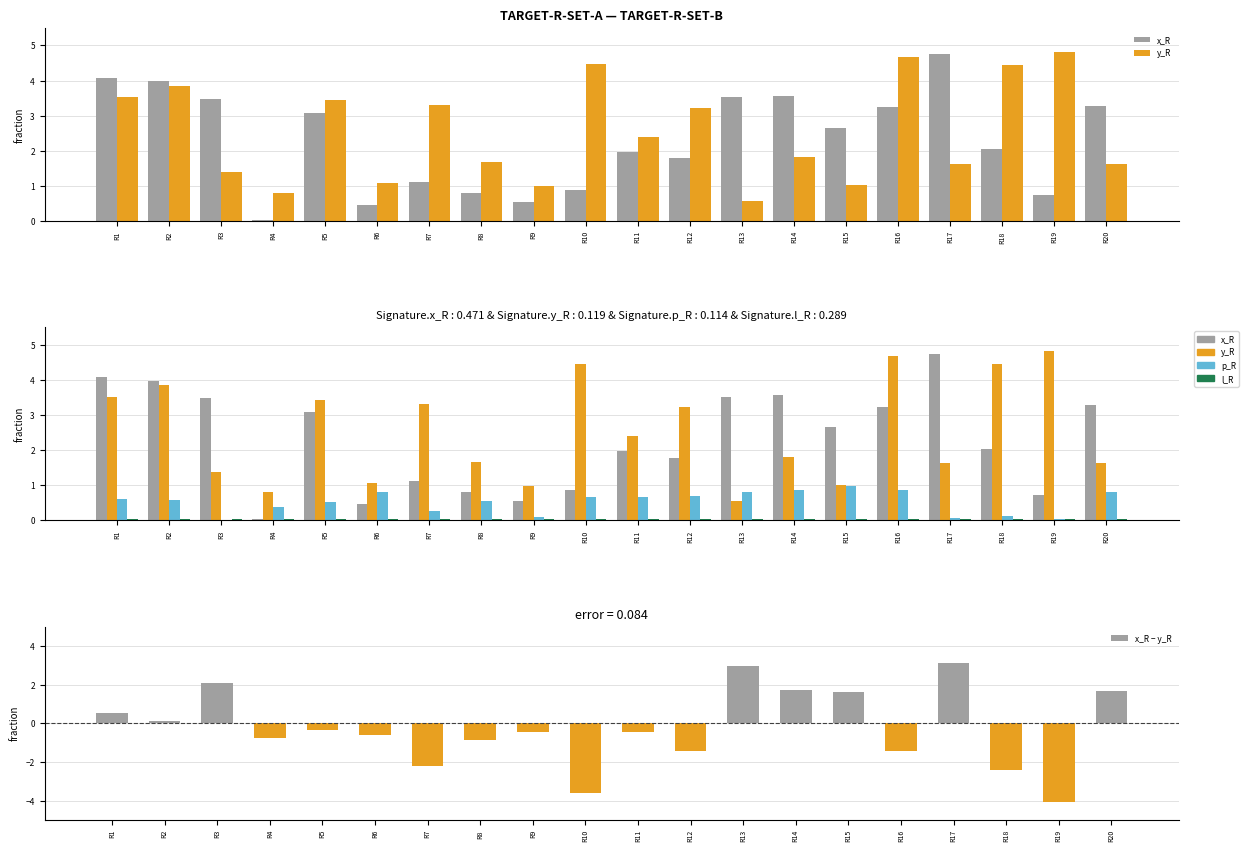

The x_R series shows 1.7 at R7. True or false?

False